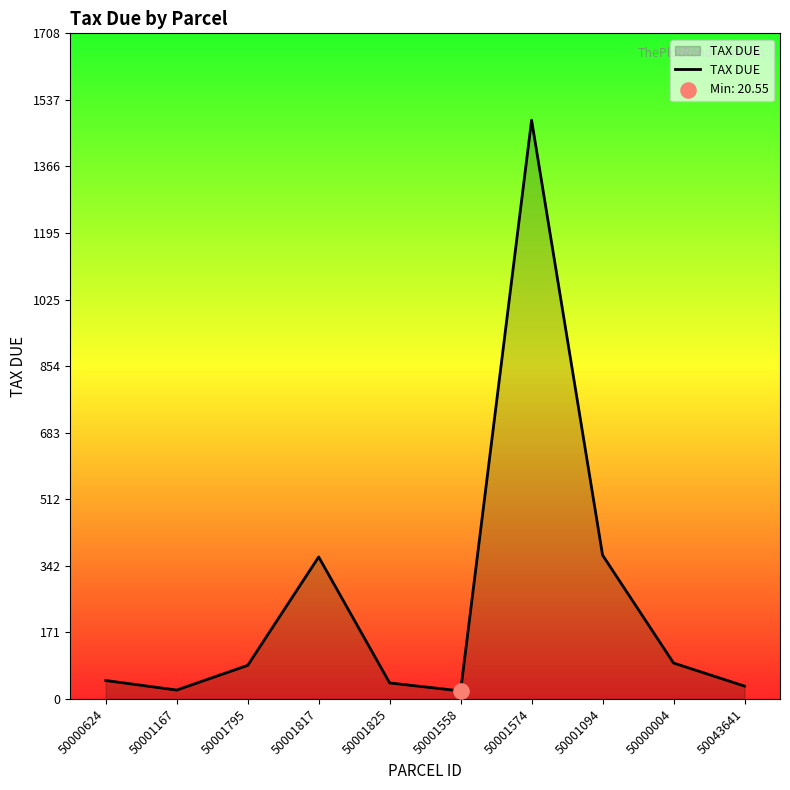

Which has a higher value, 50000624 or 50001167?

50000624